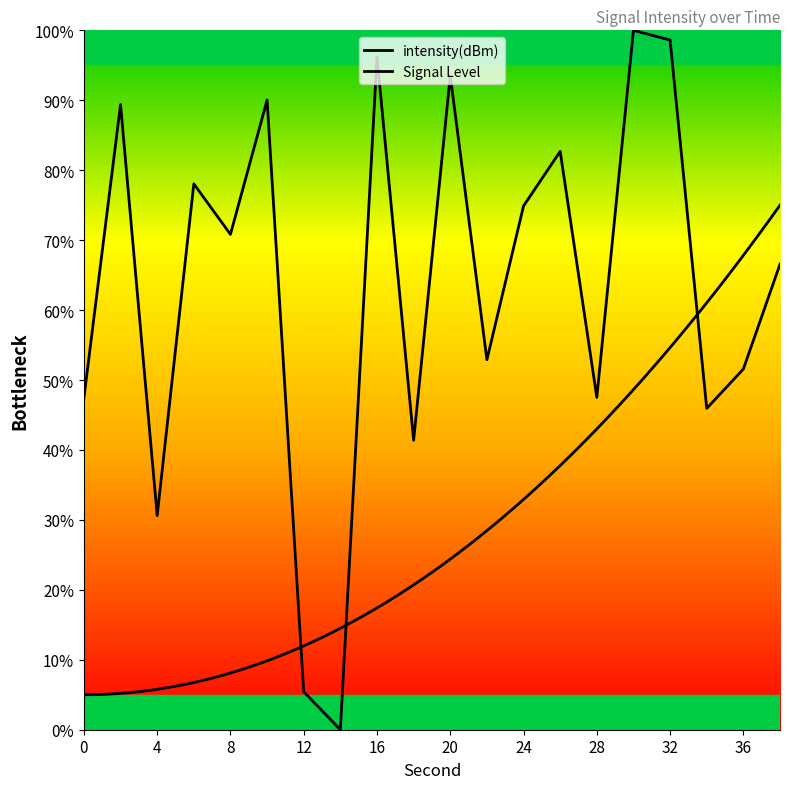

At which category does the chart reach its minimum across all series?

14